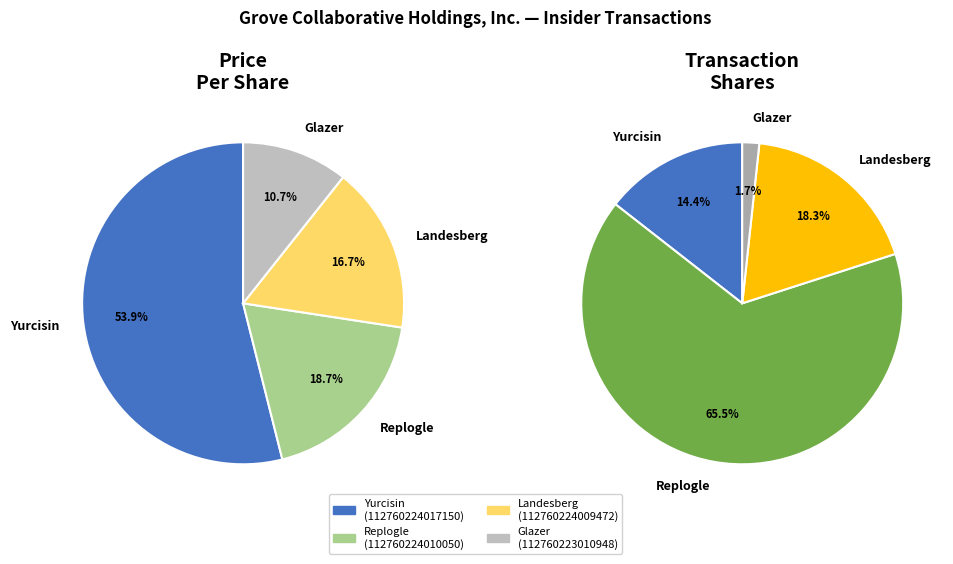

How many segments does this pie chart have?

4